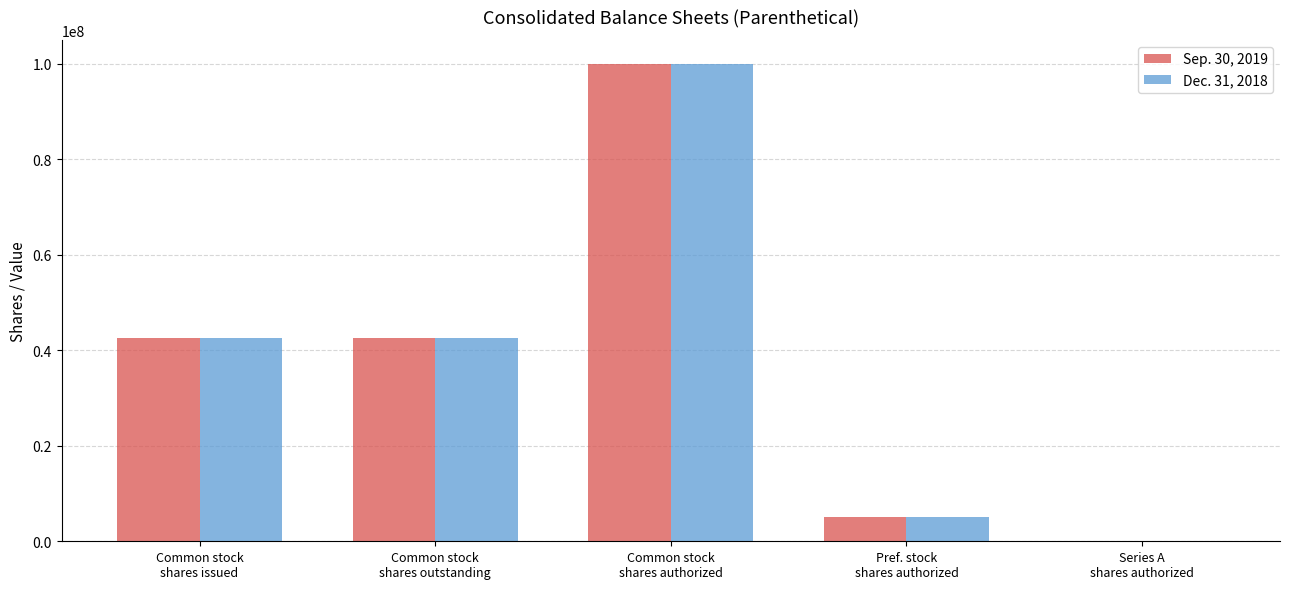

How many data points does each series have?

5